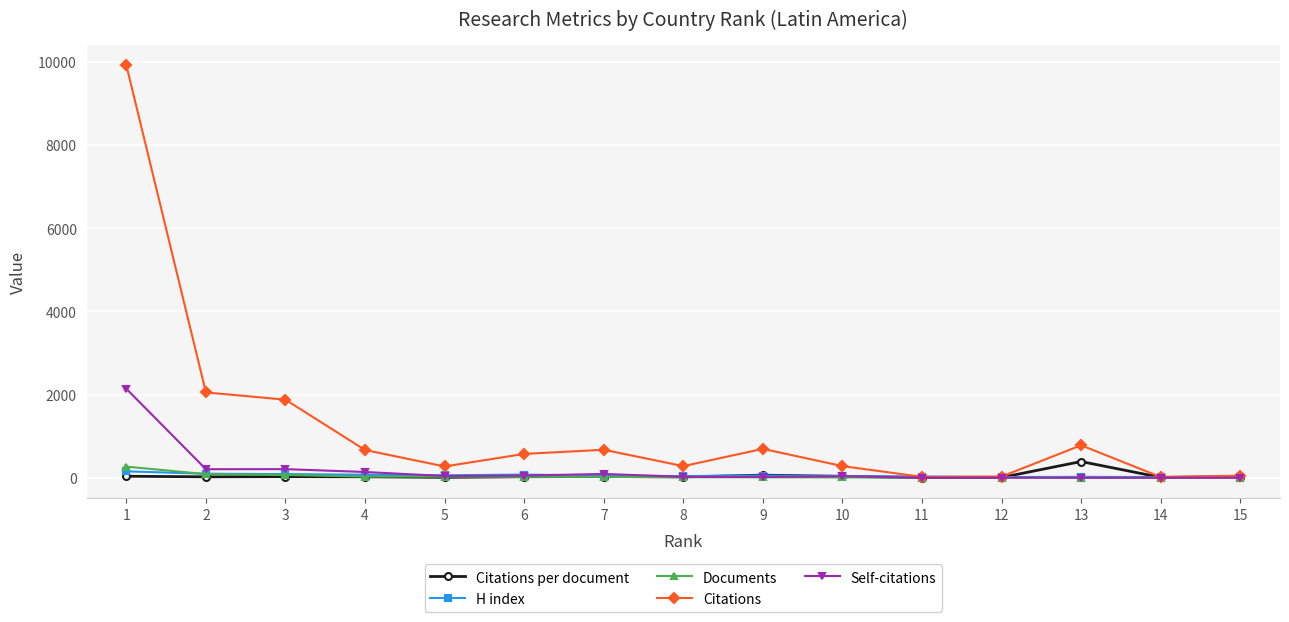

How many values in the H index series are below 52?

7